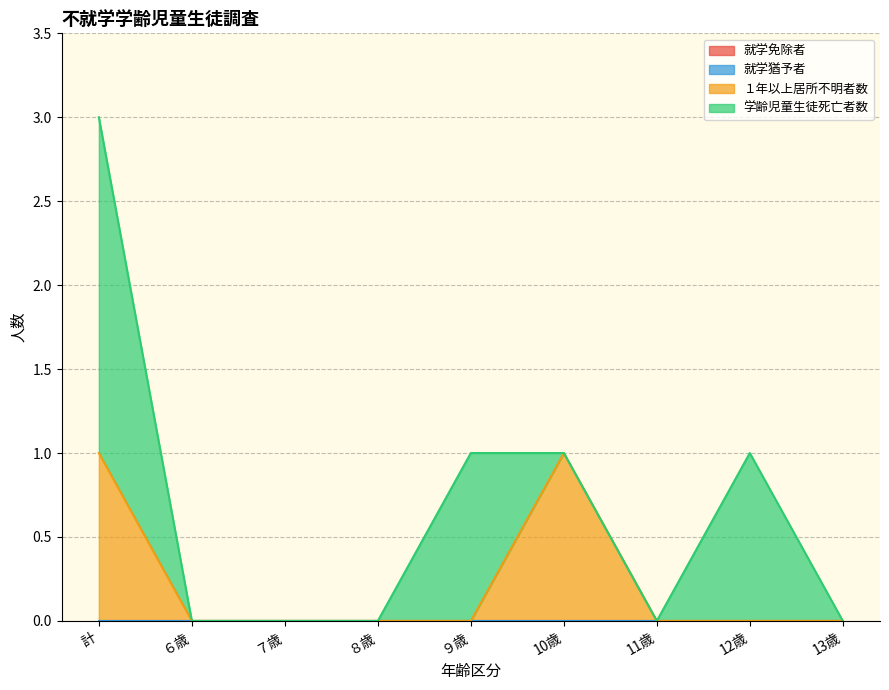

What is the total value across all series at ９歳?

1